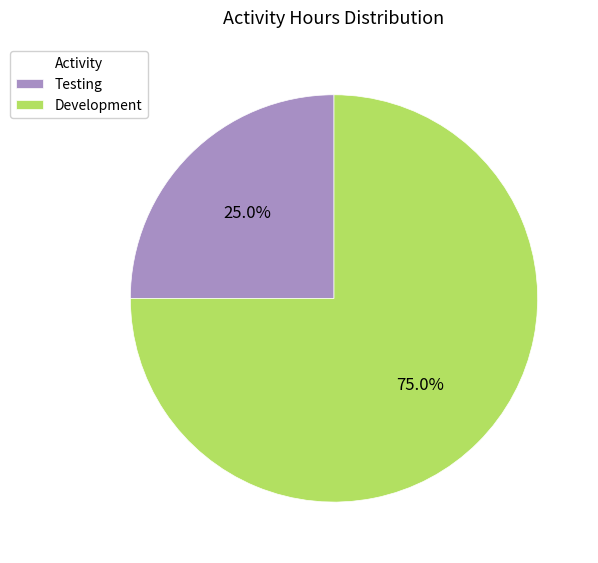

What percentage is the Testing slice, to the nearest percent?

25%